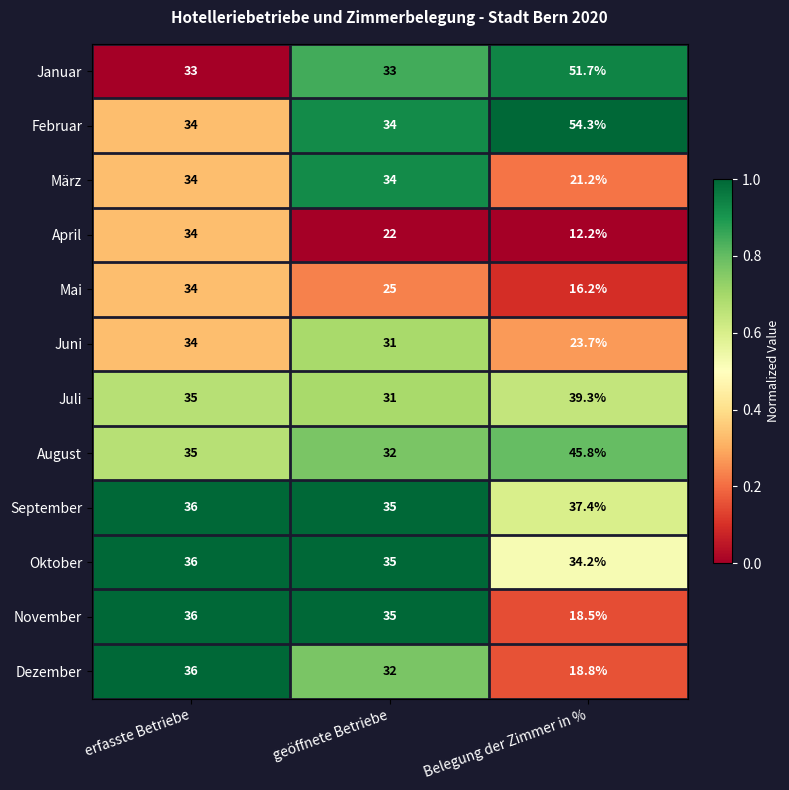

At which category does the chart reach its minimum across all series?

Belegung der Zimmer in %